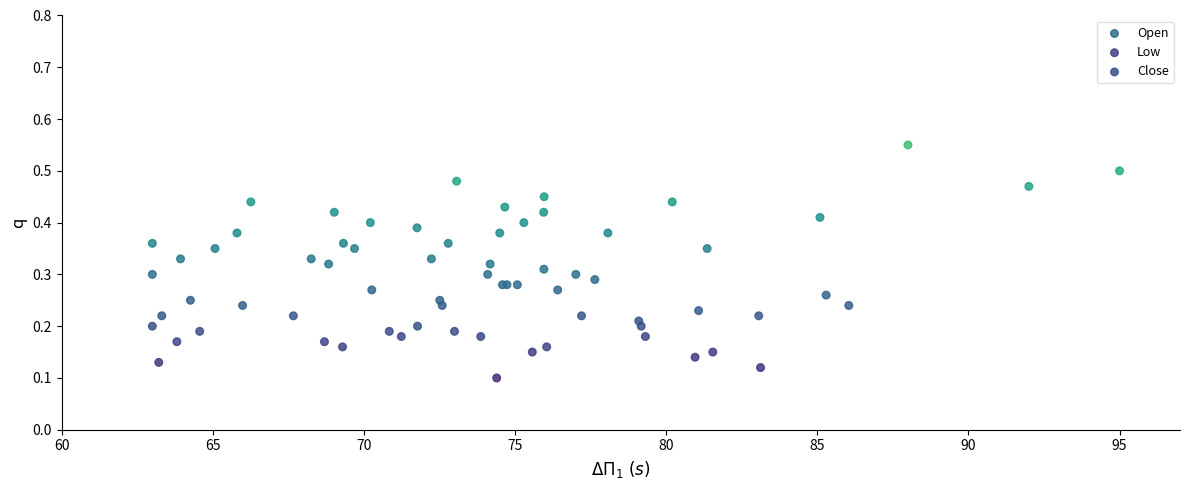

What are all the series names shown in the legend?

Open, Low, Close